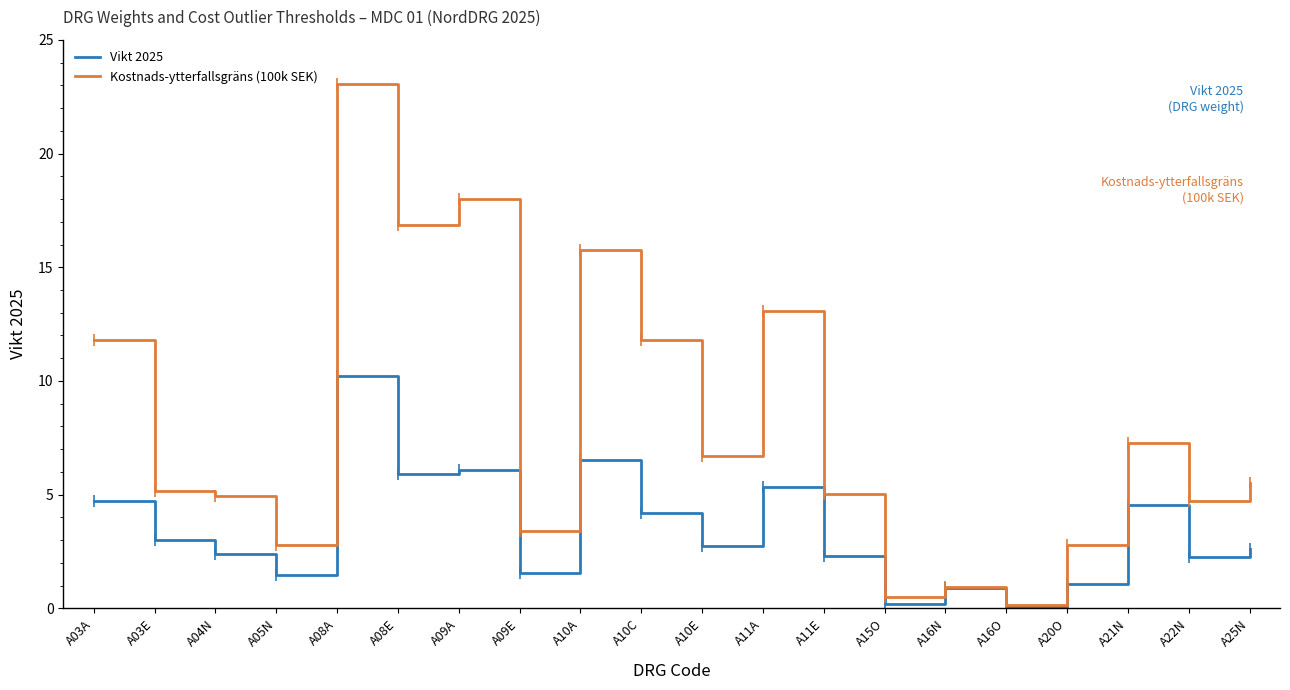

What is the difference between the Vikt 2025 values at A25N and A08E?

3.3